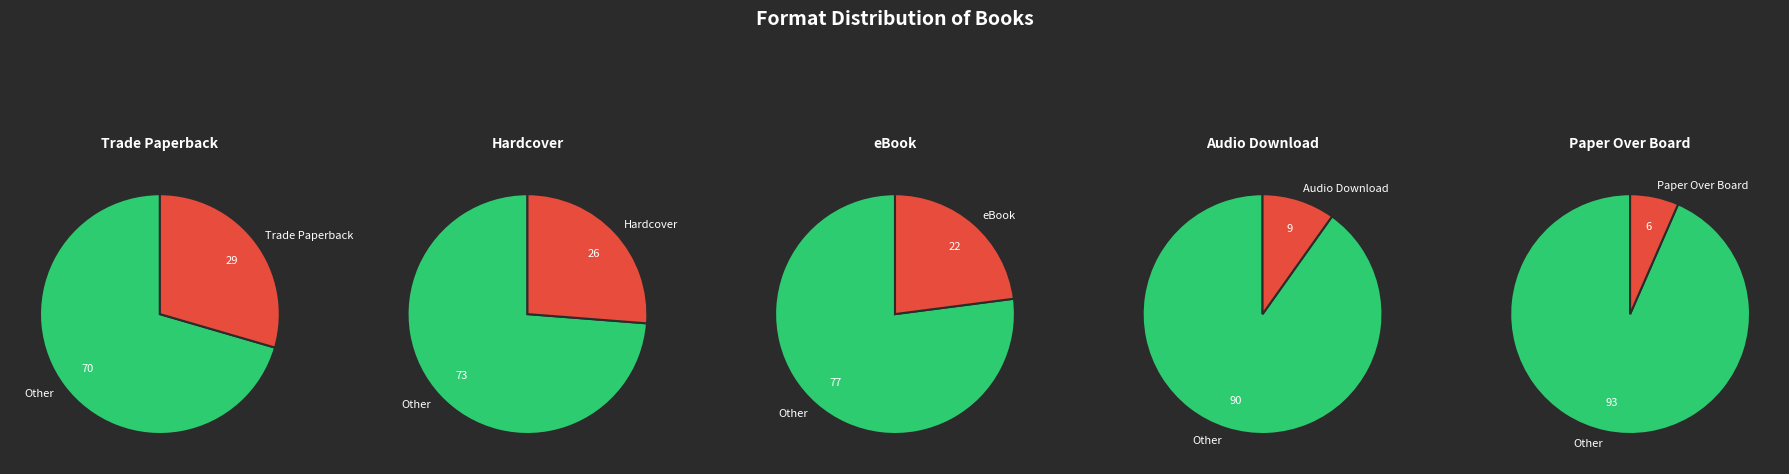

Which slice is the largest?

Trade Paperback